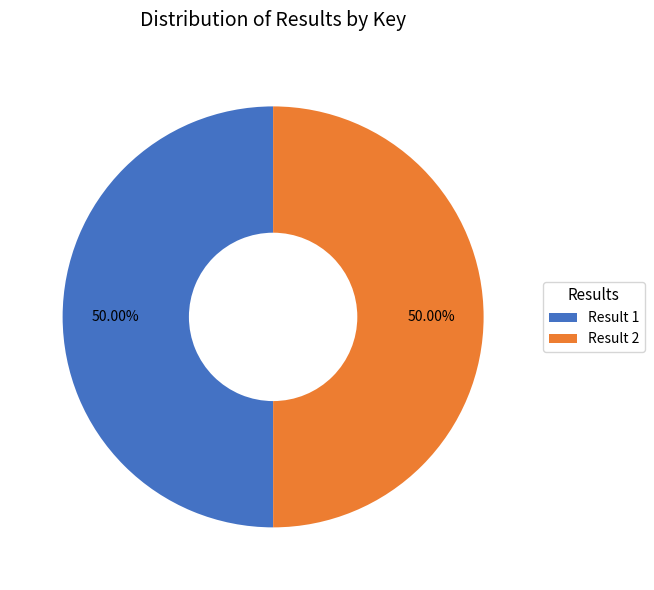

Approximately how many times larger is the value at Result 1 compared to Result 2?

1.0